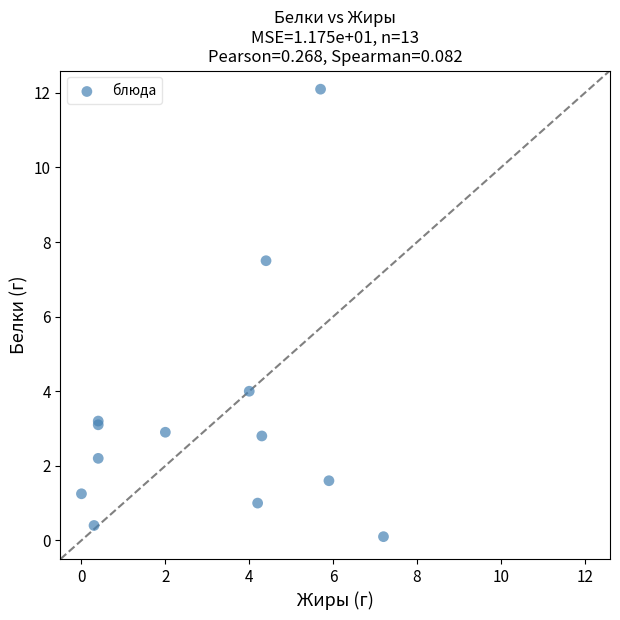

What Y value in the scatter plot is closest to 6?

7.5